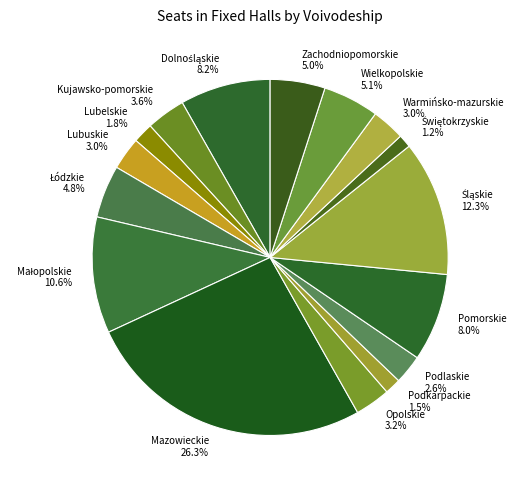

Is Kujawsko-pomorskie 3.6% the majority of the pie?

No